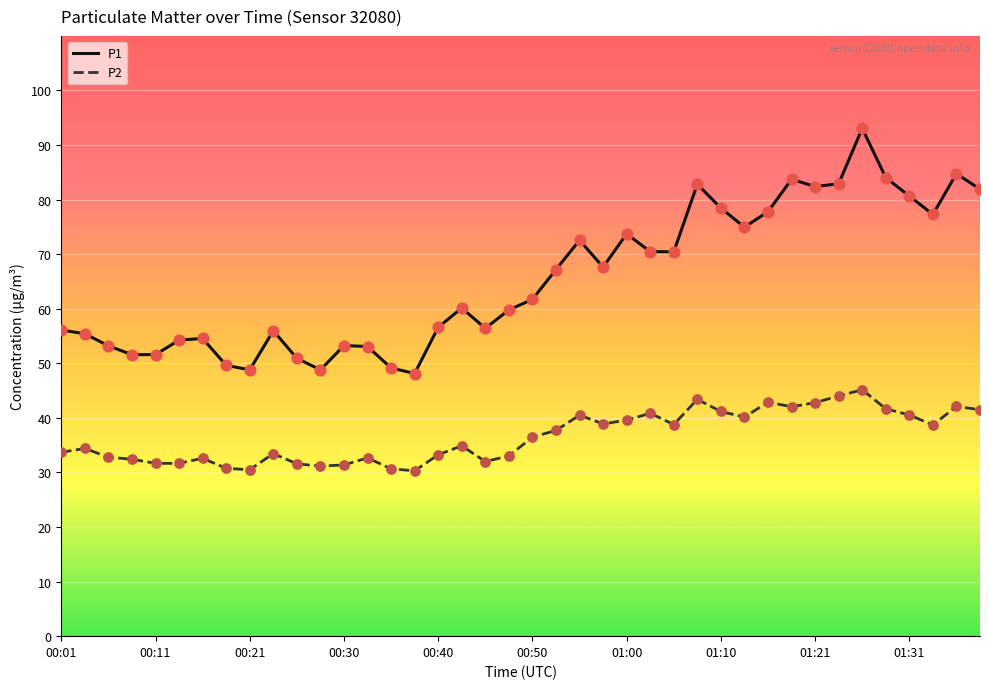

Which series has the largest total across all categories?

P1